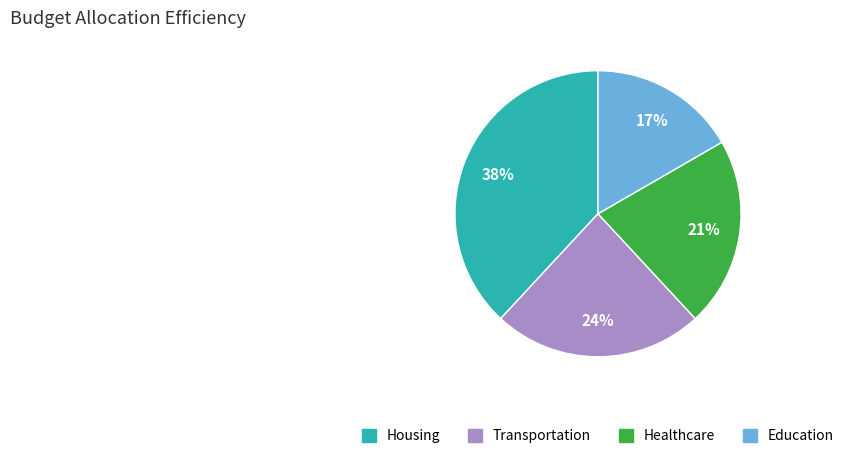

To the nearest percent, what is the difference between the largest and smallest slice percentages?

21%